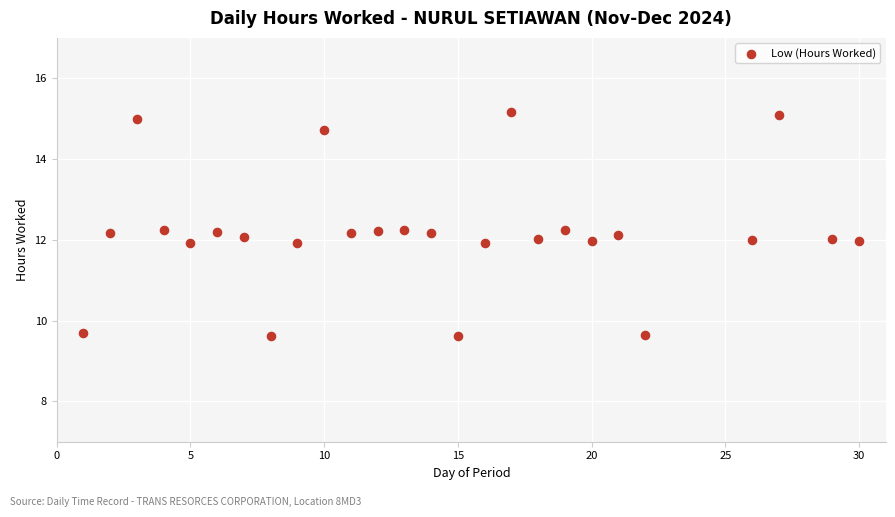

What is the range of Y values (max minus min)?

5.6